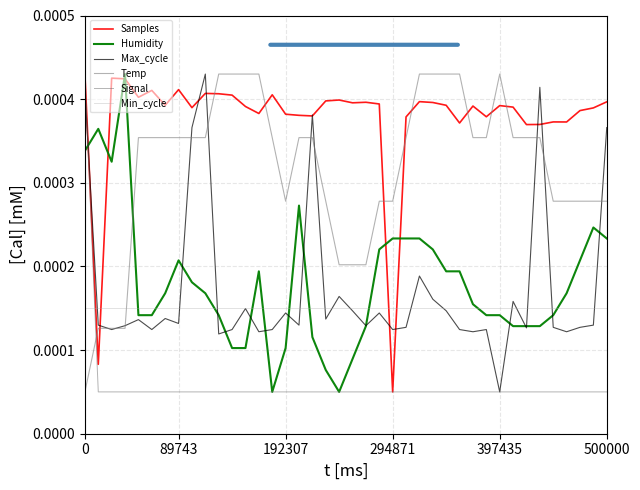

Where do Signal and Humidity first cross each other?

0 and 89743